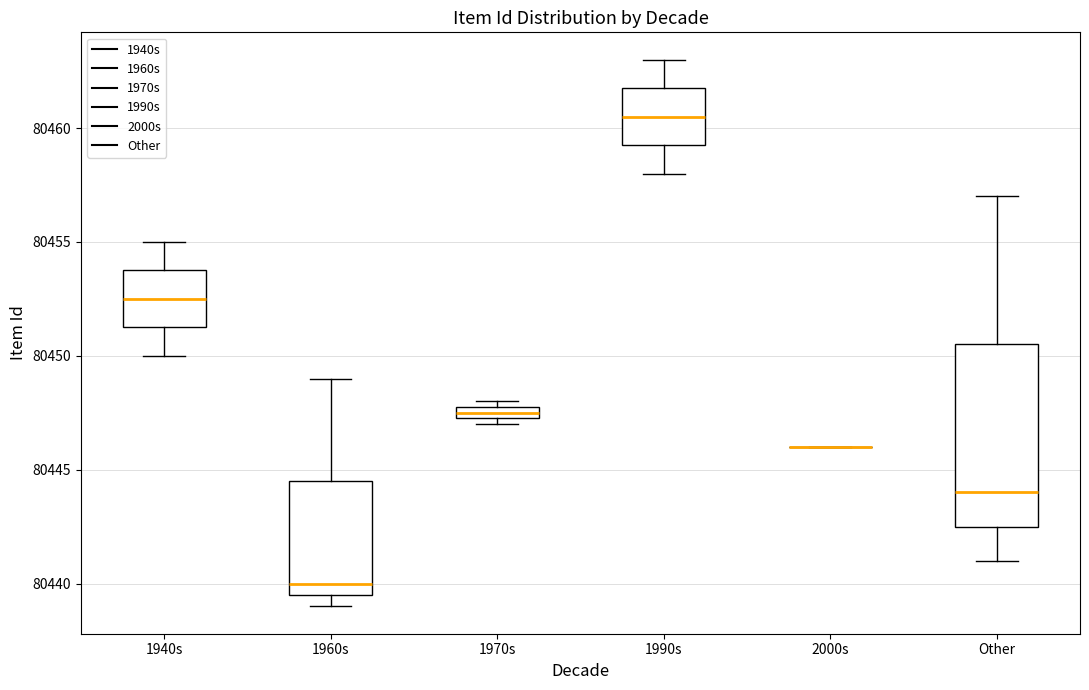

Where does the lower whisker of the box for Other end on the y-axis? The values are not printed on the chart, so give them approximately, as read against the axis.

80441.0